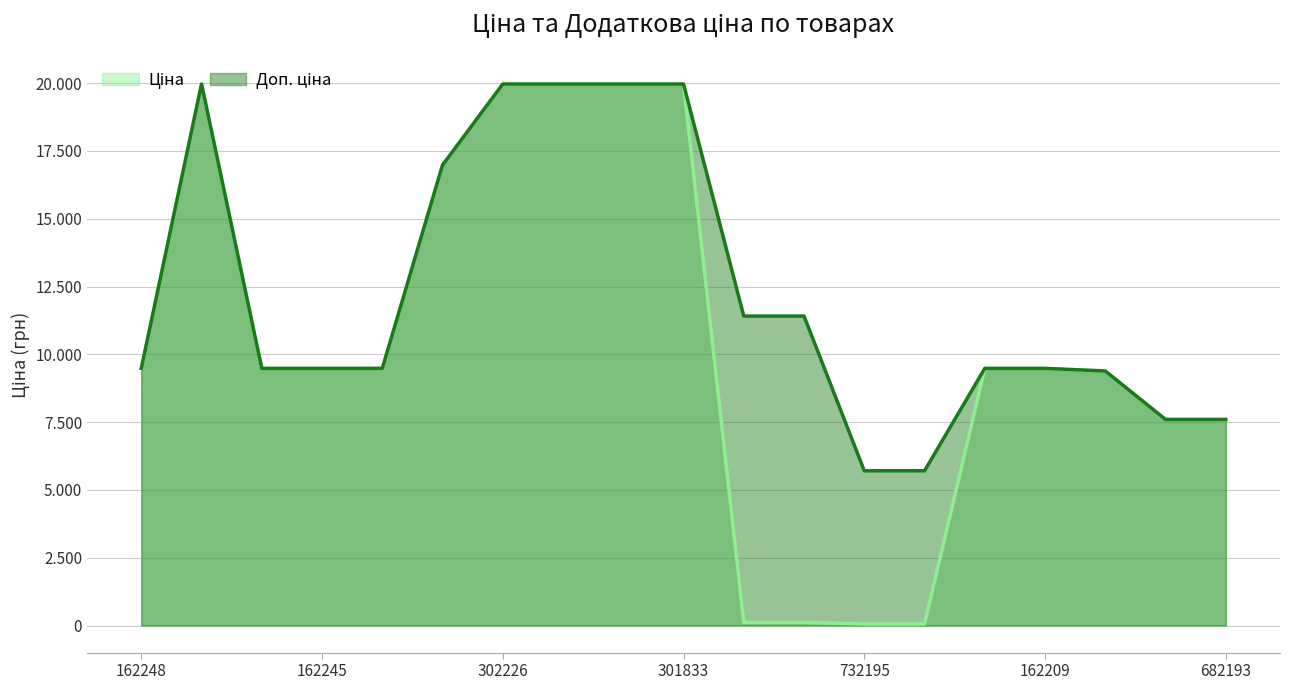

The value of Доп. ціна at 273702193 is 16799.6. True or false?

False